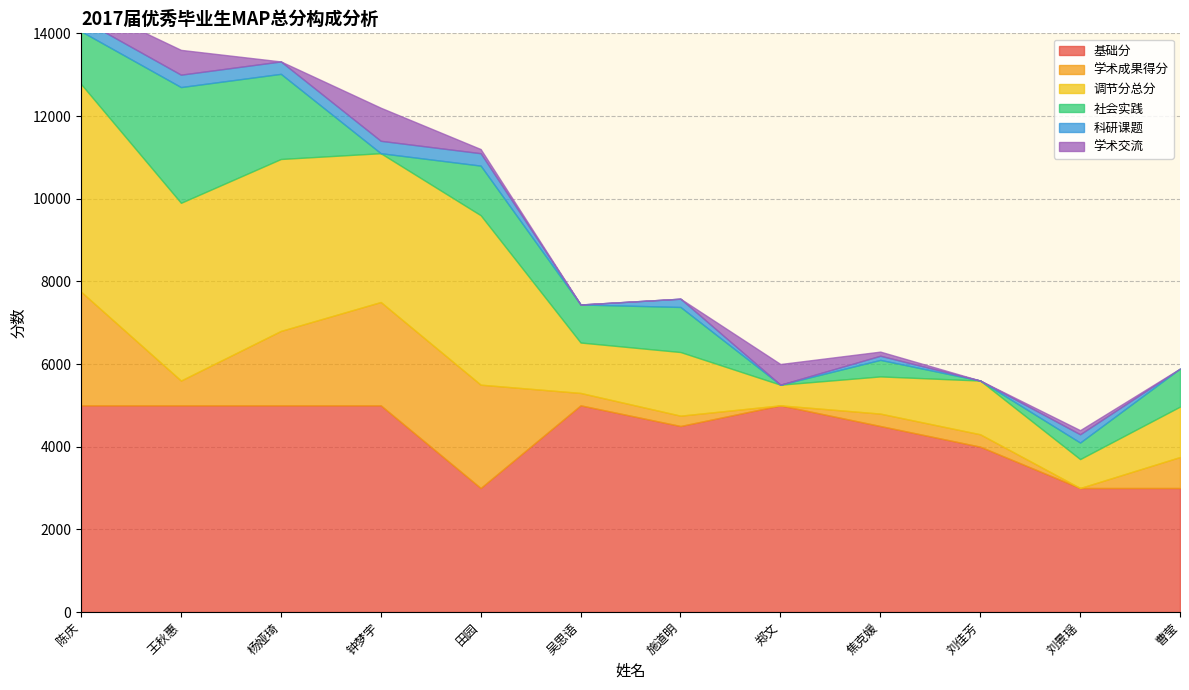

What is the difference between the 科研课题 values at 焦克媛 and 刘景瑶?

100